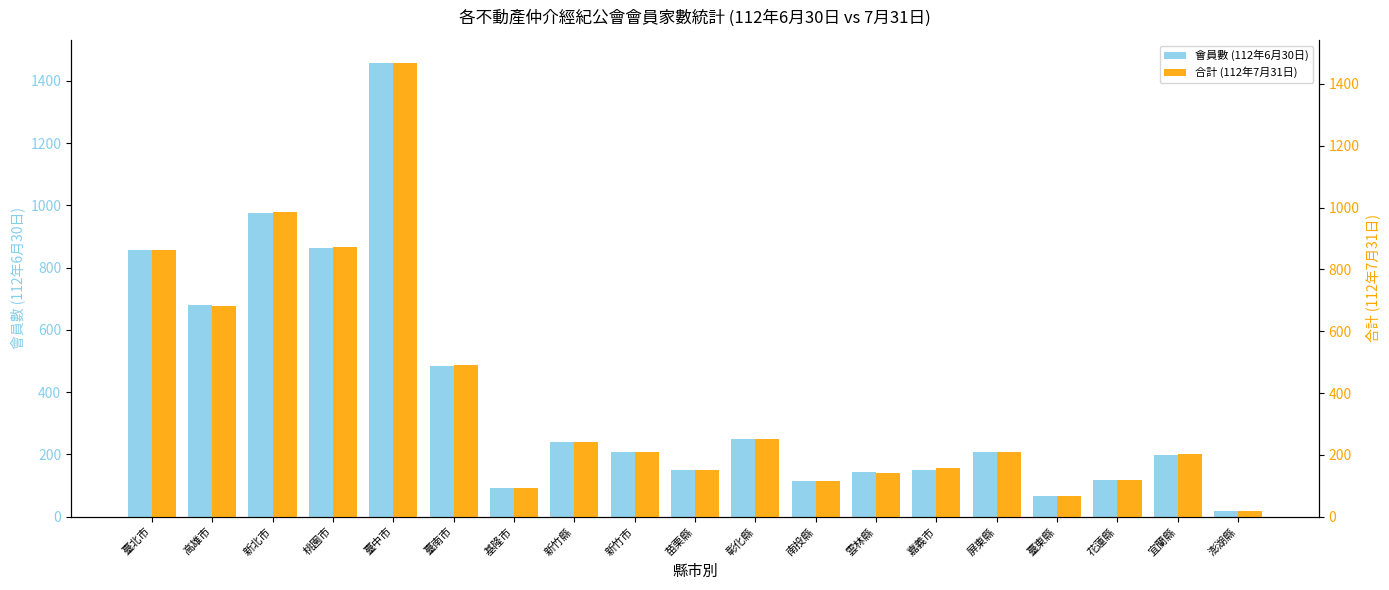

How many distinct data groups are displayed?

2